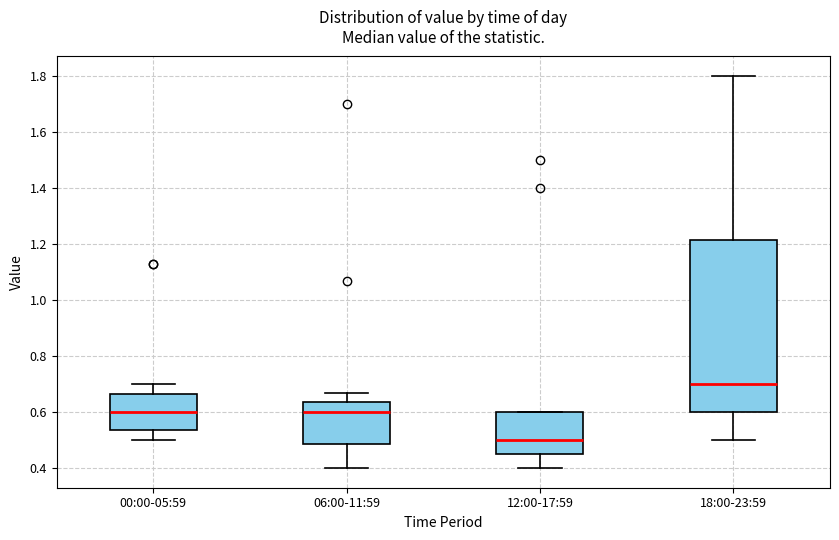

Reading left to right, transcribe this box plot: for each box, give where its median line is, the range the box spans, and where its two whiskers end, as read against the y-axis. The values are not printed on the chart, so give them approximately, as read against the axis.

00:00-05:59: median 0.60, box 0.54 to 0.66, whiskers 0.50 to 0.70
06:00-11:59: median 0.60, box 0.48 to 0.64, whiskers 0.40 to 0.68
12:00-17:59: median 0.50, box 0.46 to 0.60, whiskers 0.40 to 0.60
18:00-23:59: median 0.70, box 0.60 to 1.22, whiskers 0.50 to 1.80